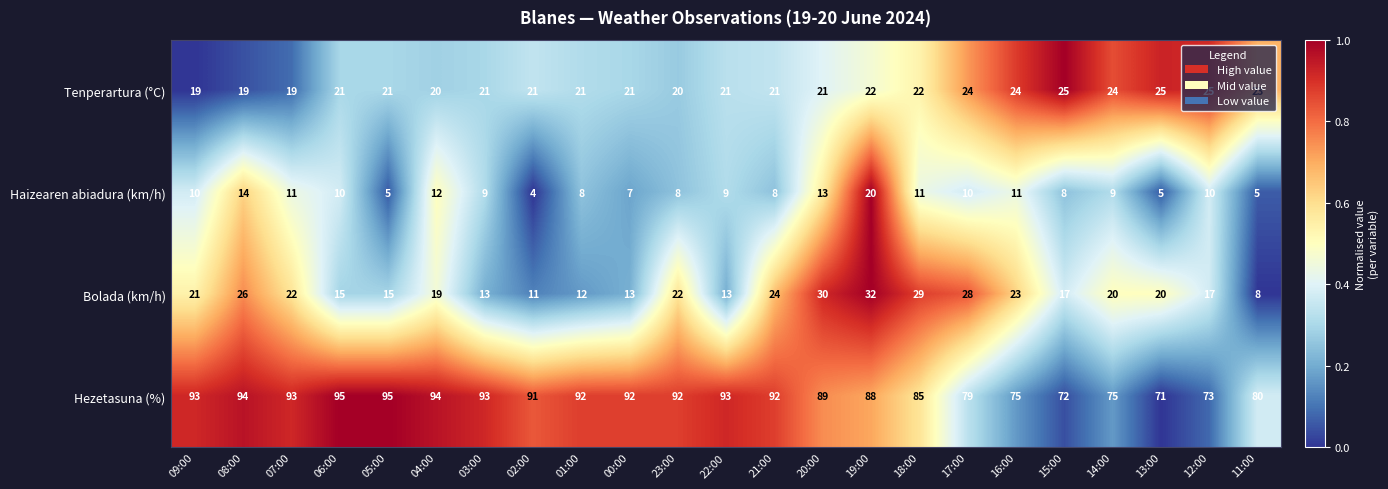

What is the approximate value of Bolada (km/h) at 04:00?

19